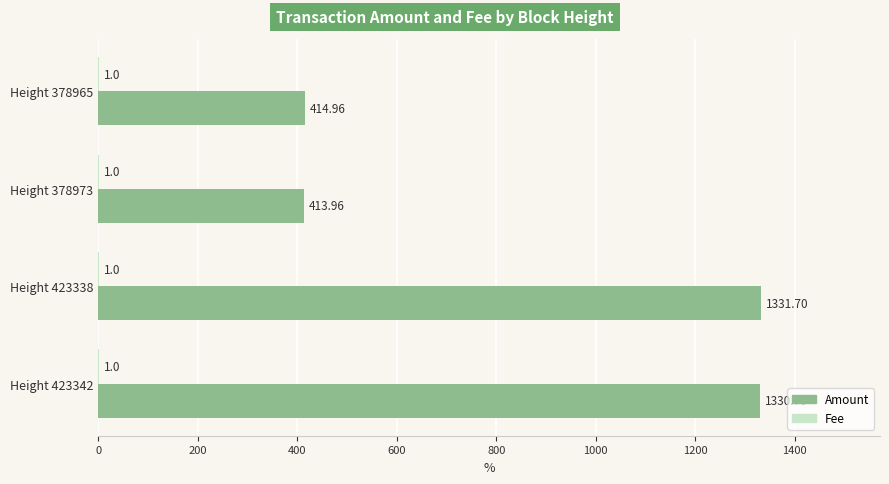

What is the sum of the Amount values at Height 378965 and Height 423338?

1746.7